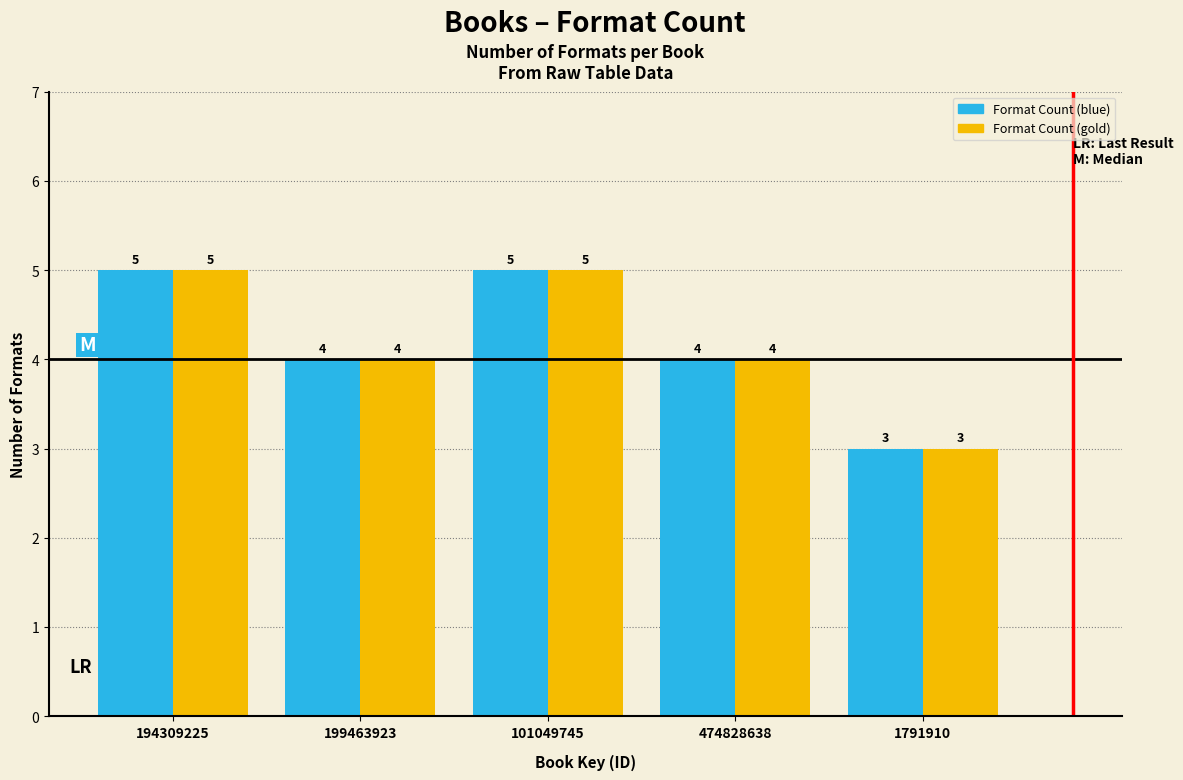

Reading right to left, list all the values displayed in this chart.

Format Count (blue): 3	4	5	4	5
Format Count (gold): 3	4	5	4	5